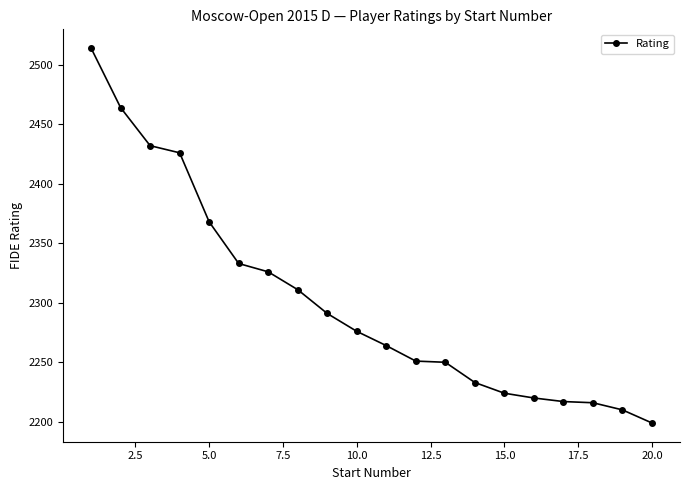

What is the average value?

2301